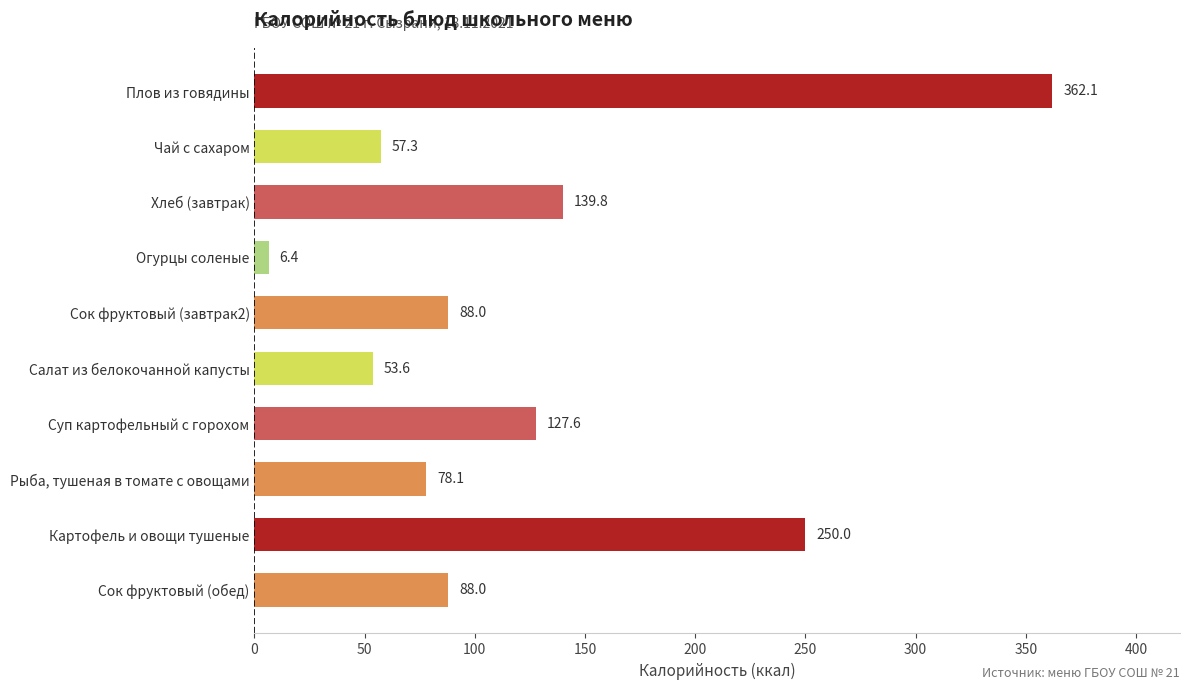

What is the sum of all values?

1250.8